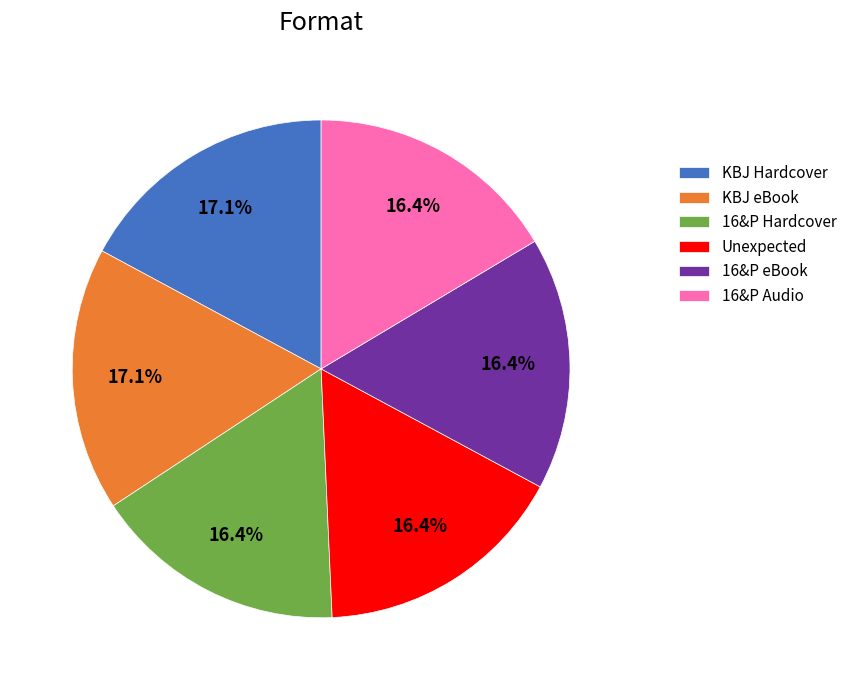

Approximately how many times larger is the value at KBJ Hardcover compared to KBJ eBook?

1.0